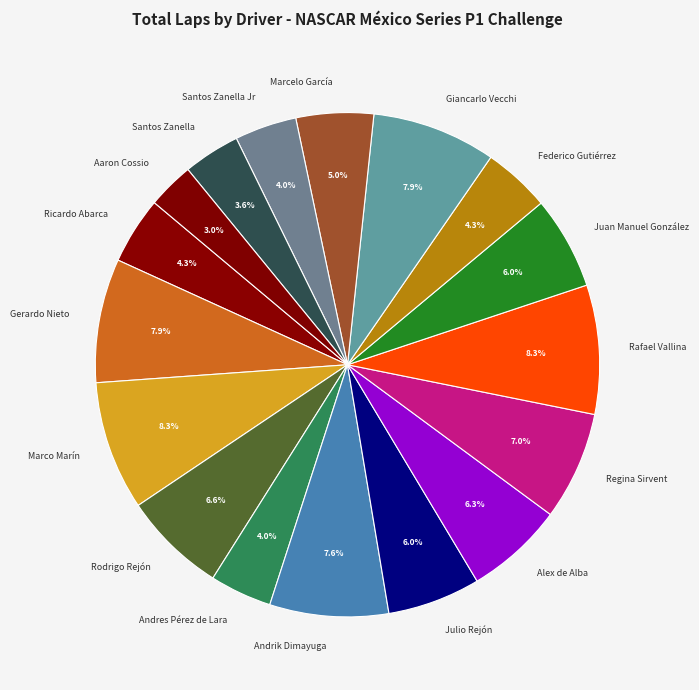

Which category has the smallest portion of the pie?

Aaron Cossio